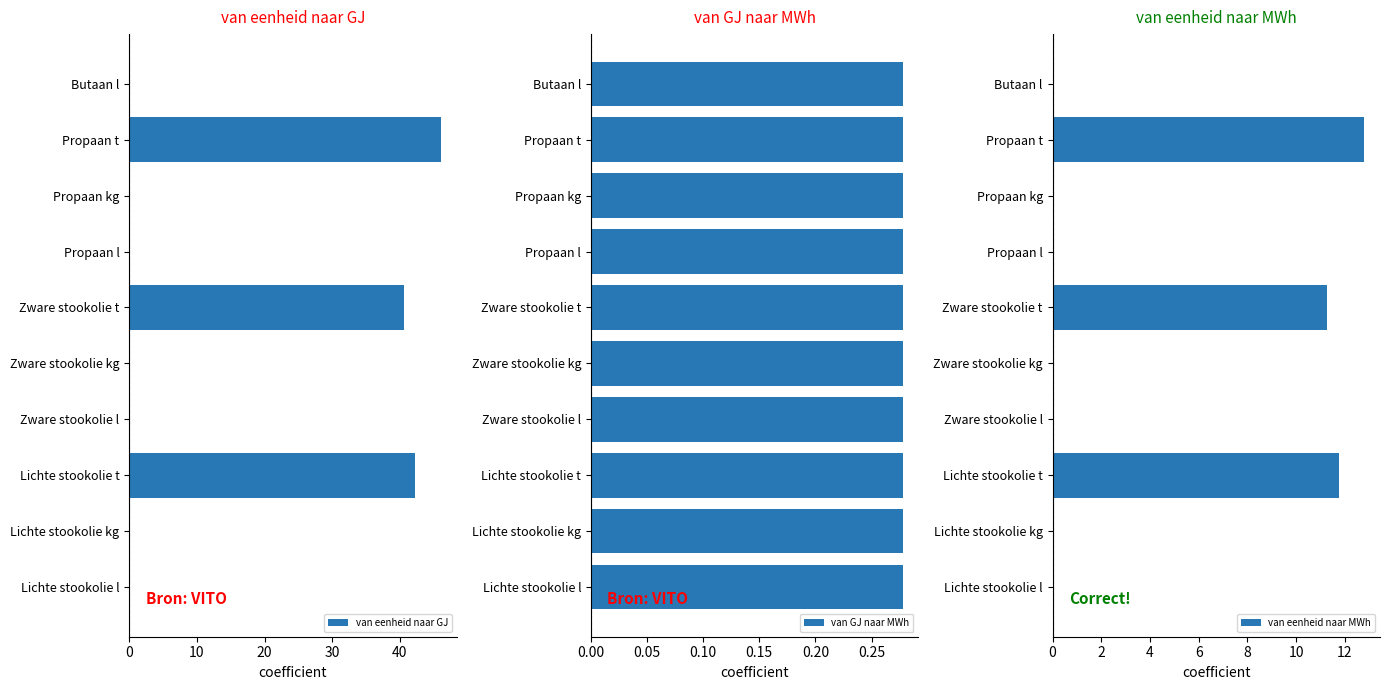

What is the sum of all van eenheid naar GJ values?

129.2